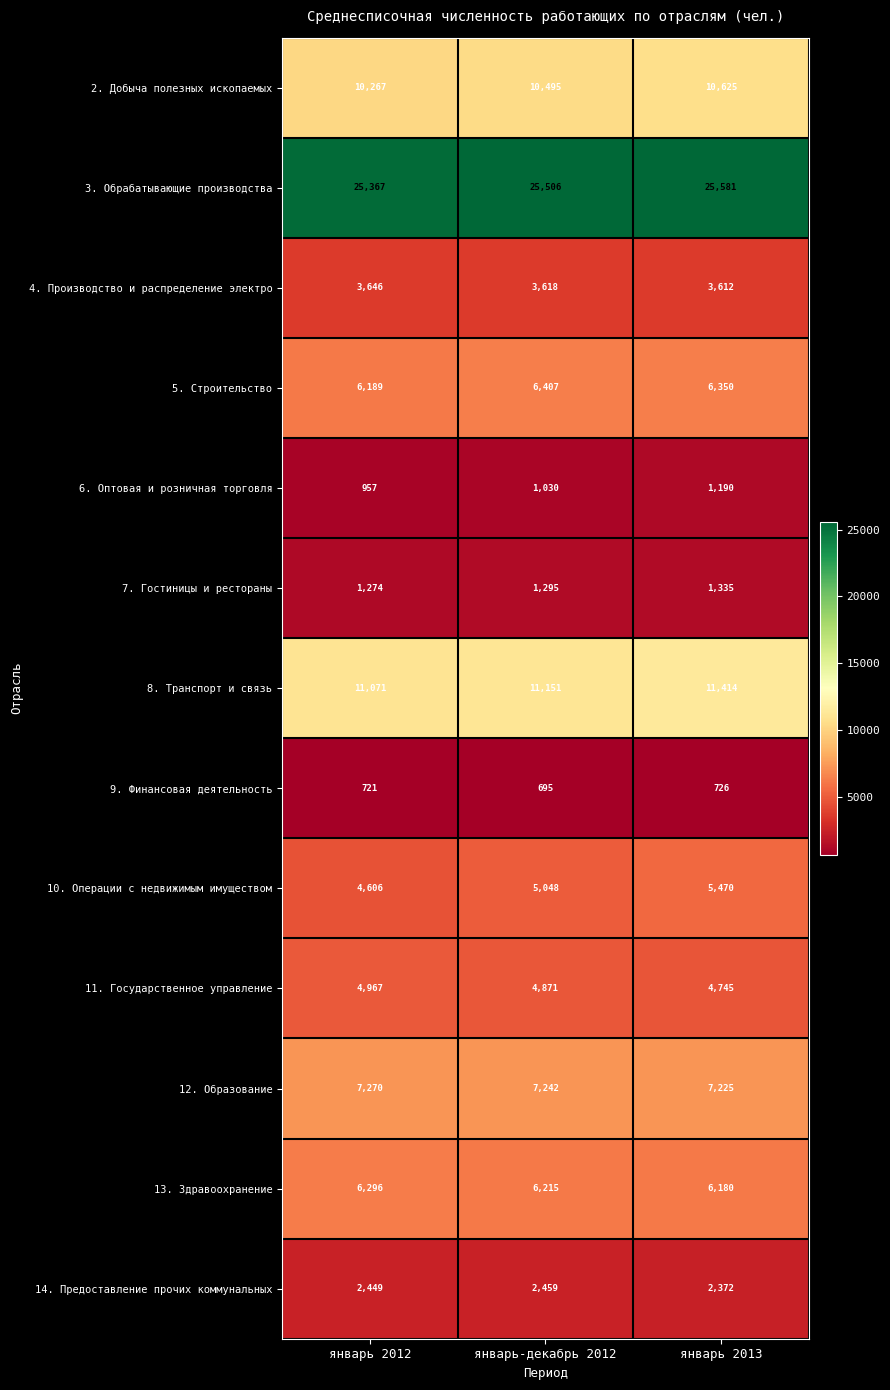

What is the maximum value for 6. Оптовая и розничная торговля?

1190